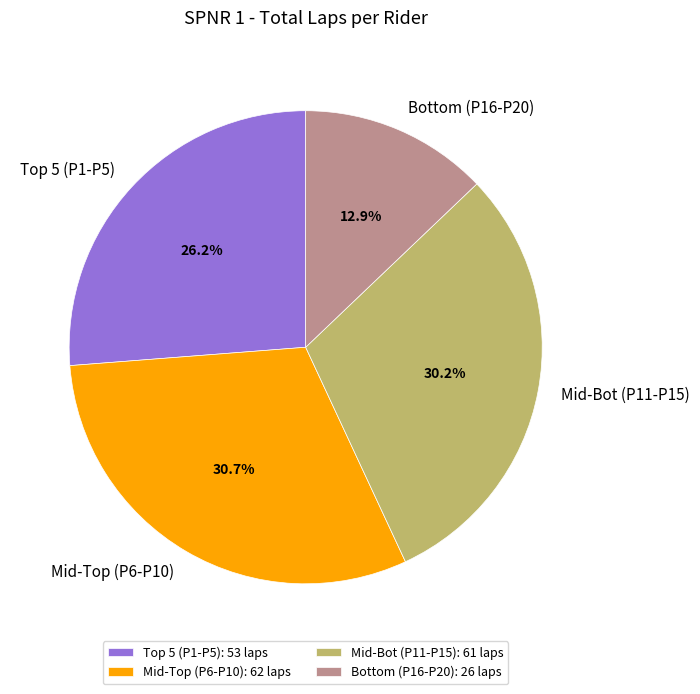

Is there any slice that represents more than half of the pie?

No